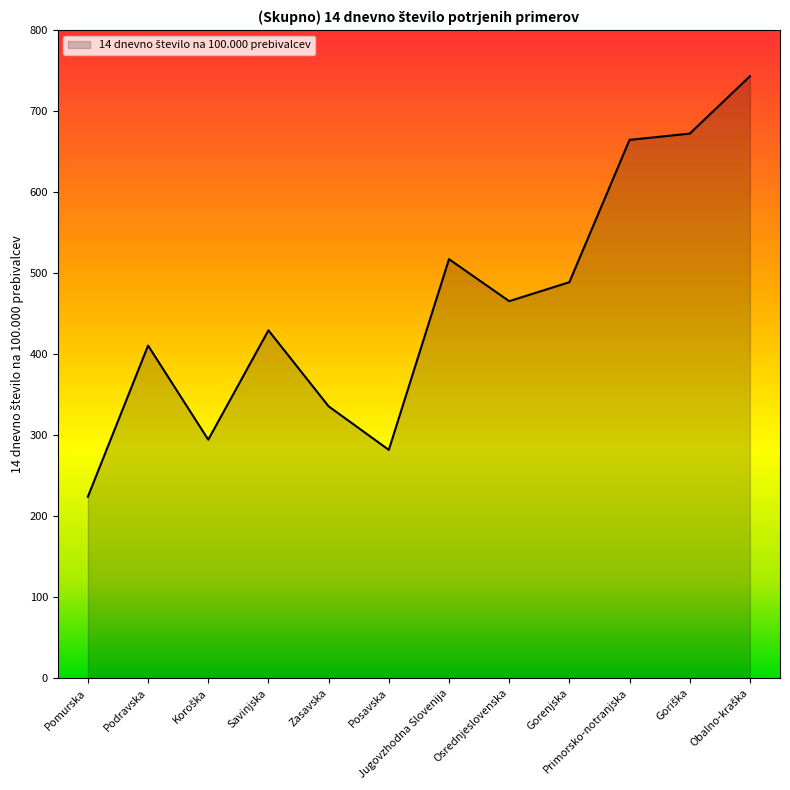

Reading left to right, list all the values displayed in this chart.

224.0	410.7	294.5	429.5	335.6	281.8	517.4	465.5	488.9	664.7	672.4	743.3